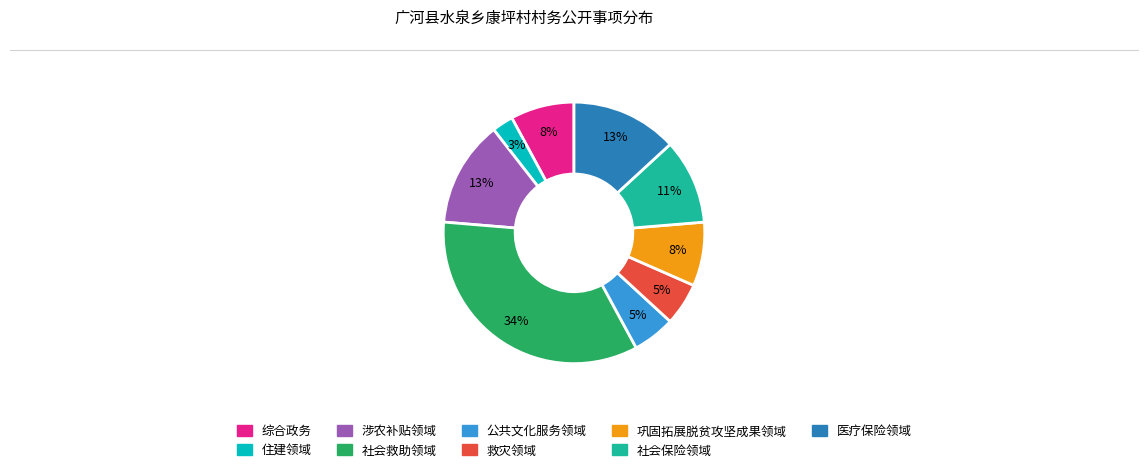

Is 综合政务 the majority of the pie?

No